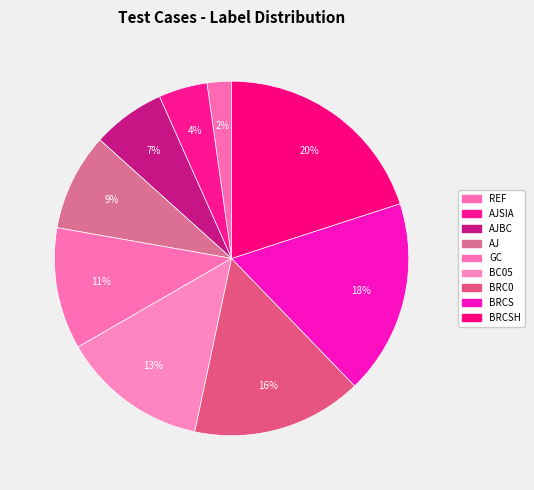

Rank the categories by value from lowest to highest.

REF, AJSIA, AJBC, AJ, GC, BC05, BRC0, BRCS, BRCSH